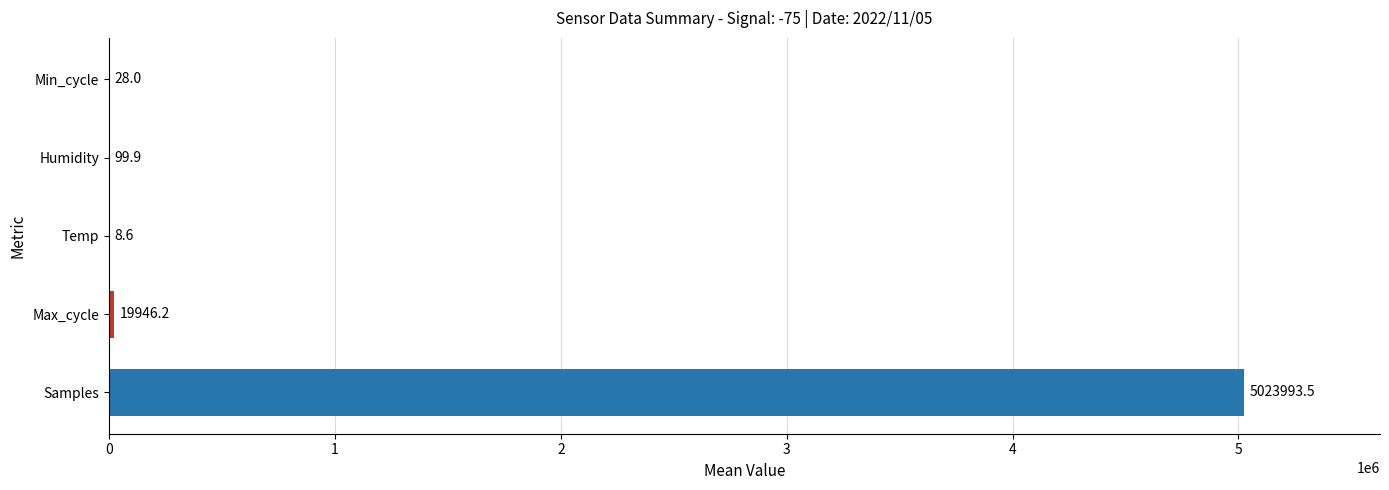

How many distinct data groups are displayed?

1